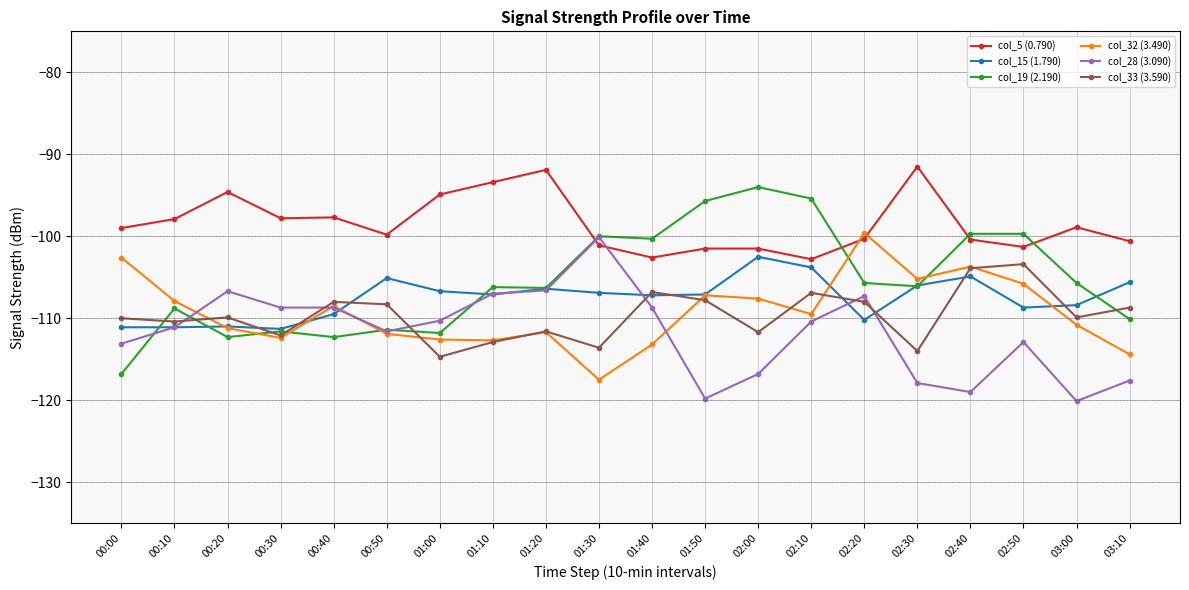

Which series has the largest total across all categories?

col_5 (0.790)